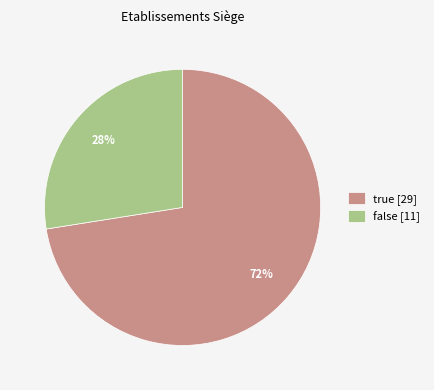

What percentage is the false slice, to the nearest percent?

27%